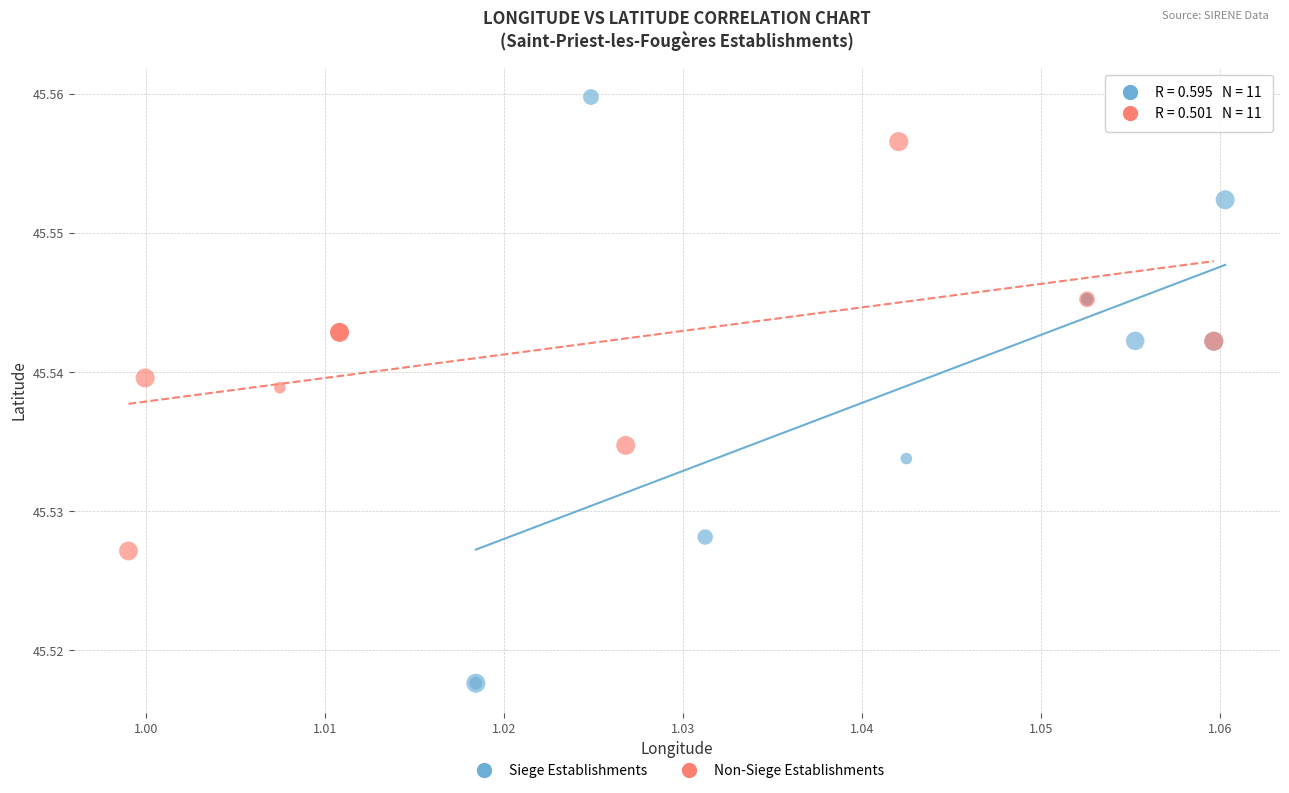

What are all the series names shown in the legend?

Siege Establishments, Non-Siege Establishments